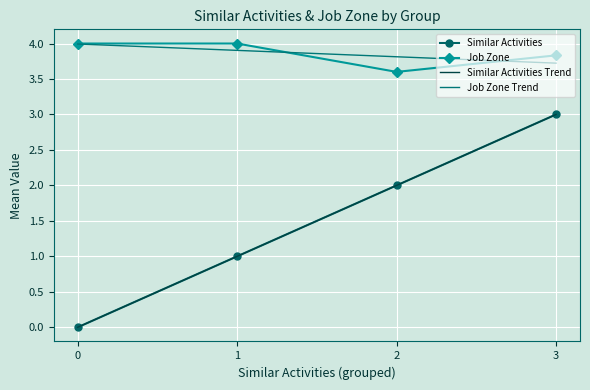

At which label does the data first exceed 2?

3